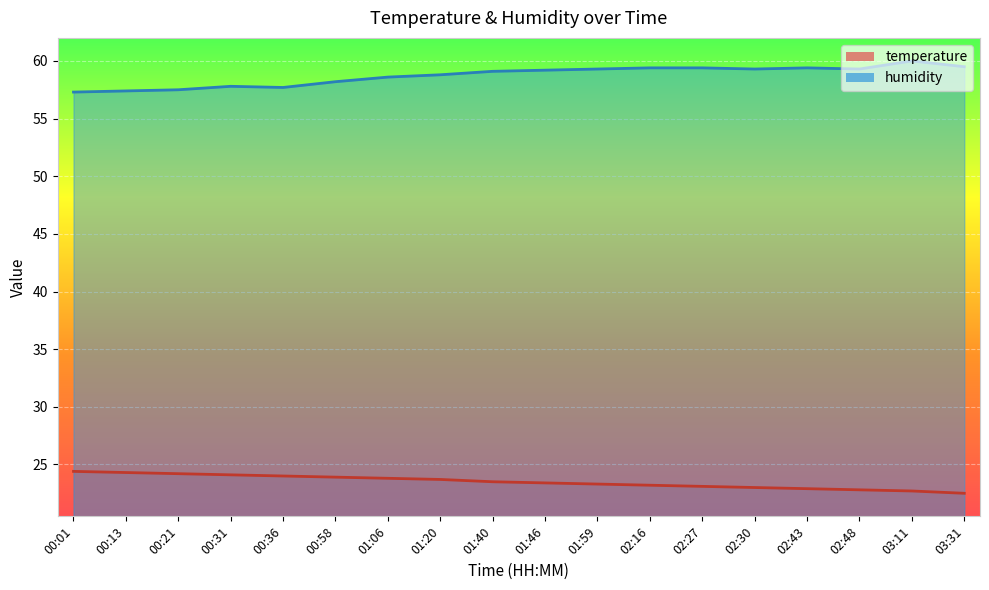

What are all the series names shown in the legend?

temperature, humidity